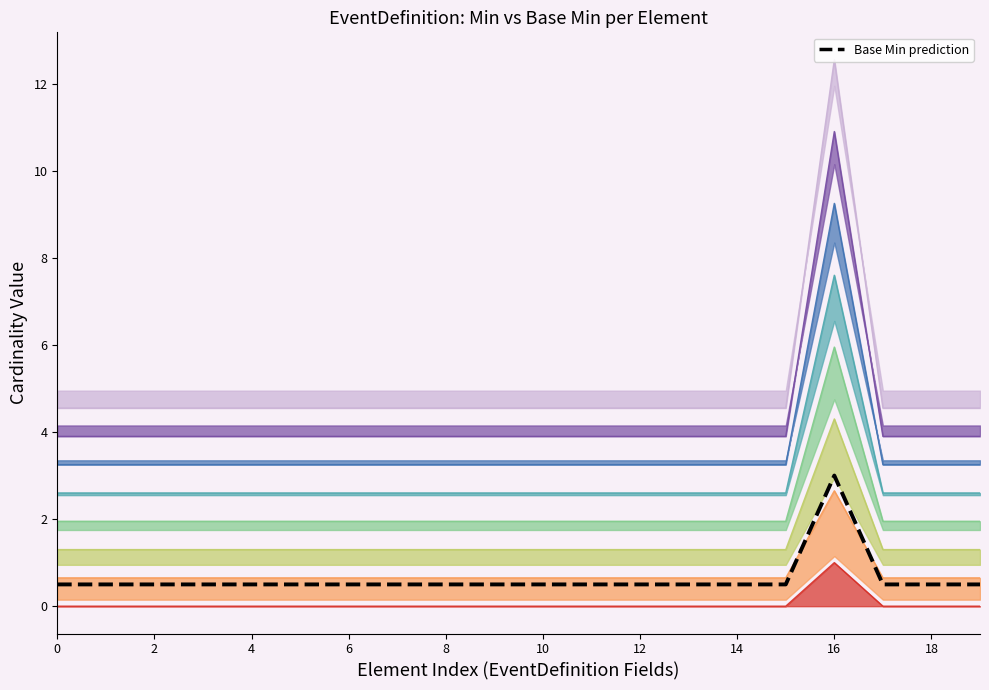

What is the label of the 10th point from the left?

18